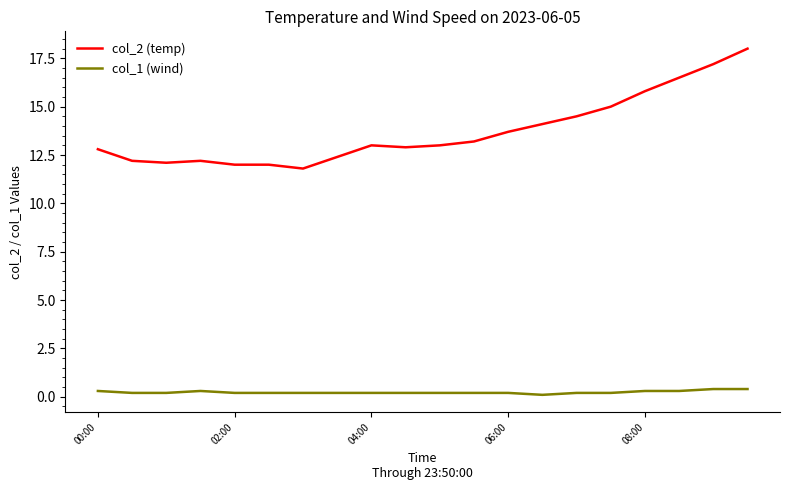

How many lines are shown in the chart?

2